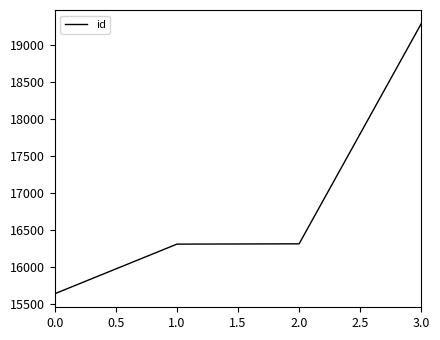

What is the approximate value at 1.0?

16307